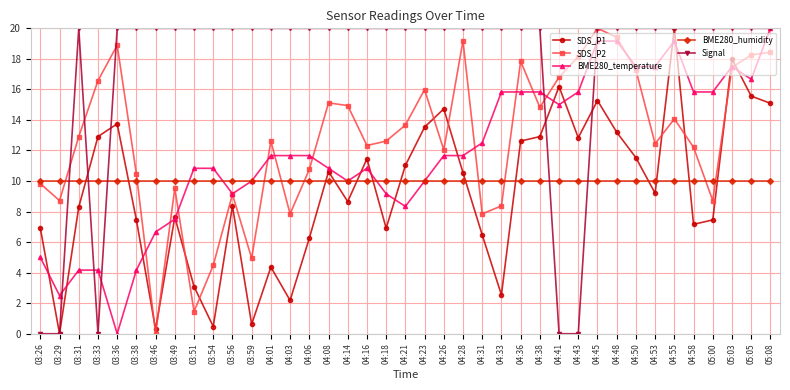

What is the difference between the highest and lowest values at 04:18?

13.1